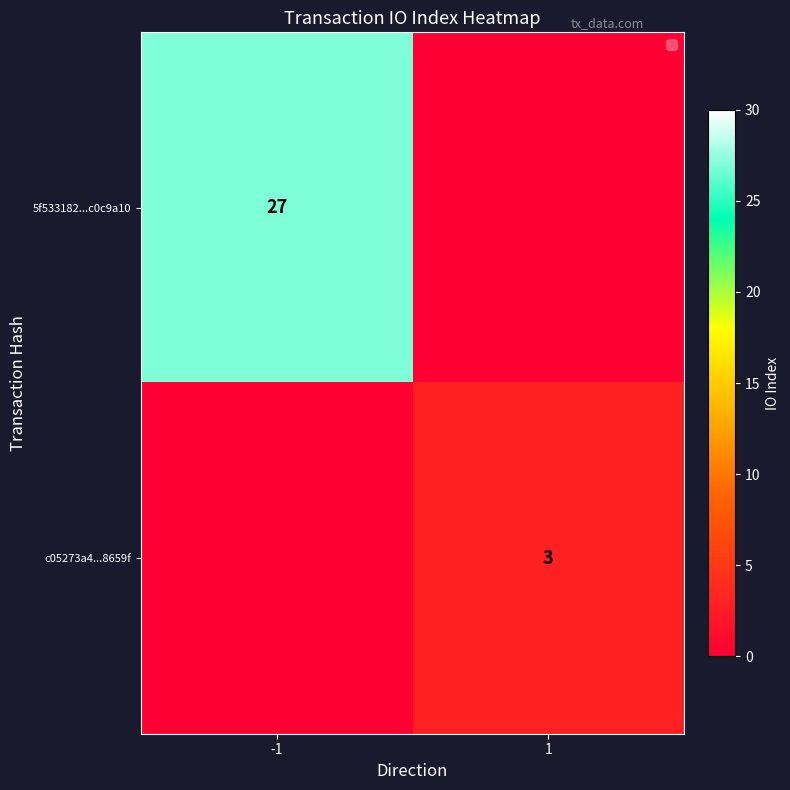

True or false: c05273a4...8659f has a value of 4 at 1.

False